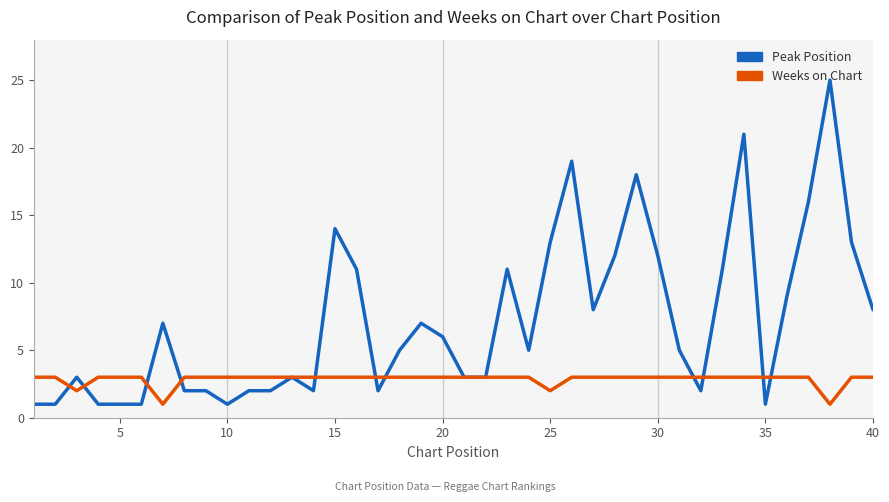

What is the minimum value shown in the chart?

1